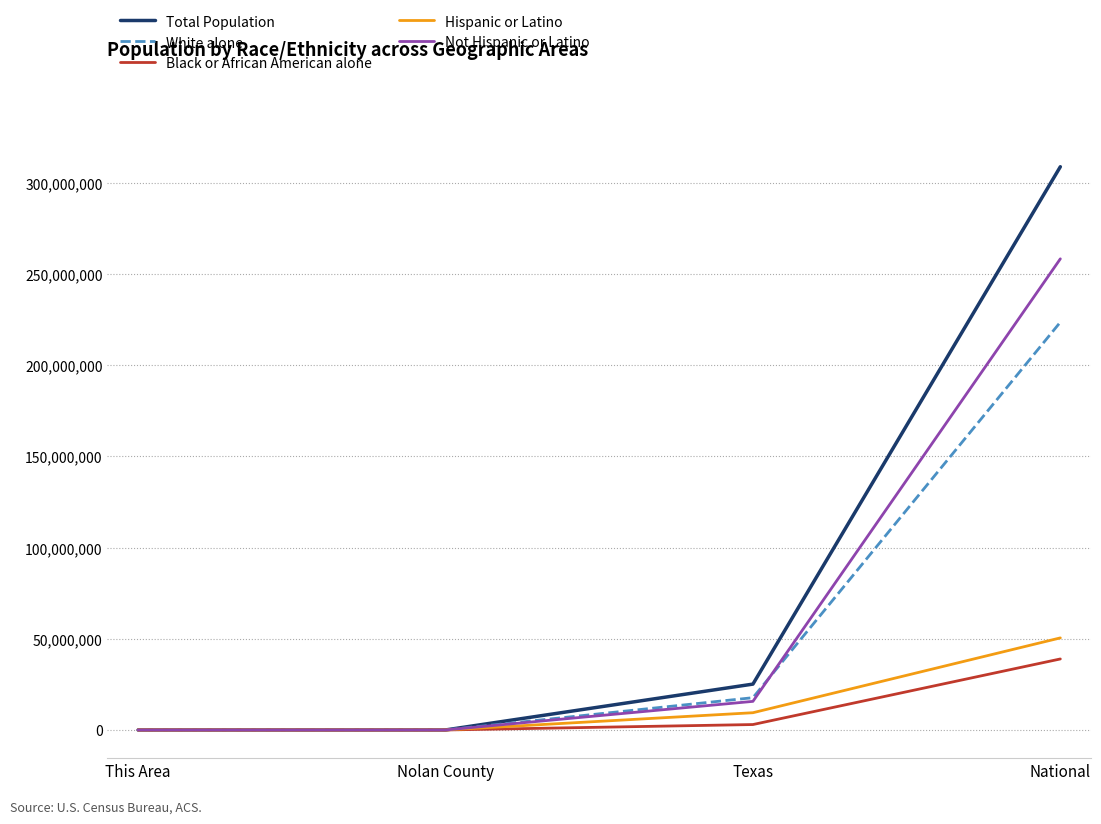

What are all the series names shown in the legend?

Total Population, White alone, Black or African American alone, Hispanic or Latino, Not Hispanic or Latino